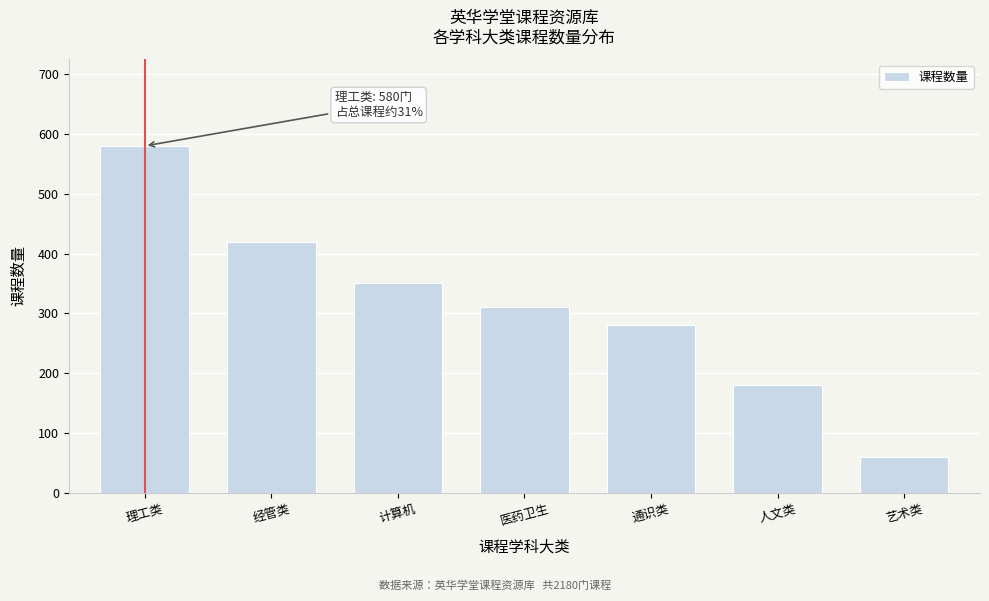

Reading left to right, extract all data points from this chart.

580	420	350	310	280	180	60